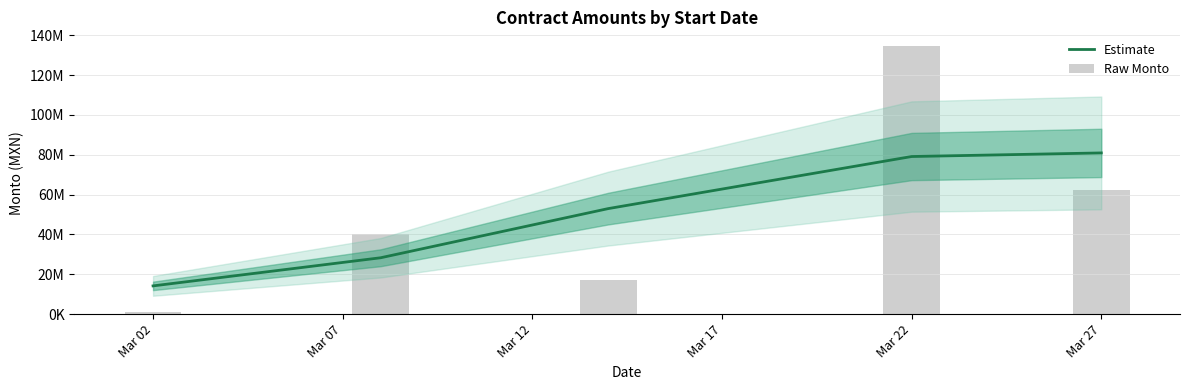

Reading left to right, extract all data points from this chart.

Estimate: 14177011.6	28293213.9	52969856.8	79114823.9	80917619.0
Raw Monto: 950000.0	40321436.0	17306866.2	134714744.1	62179478.9